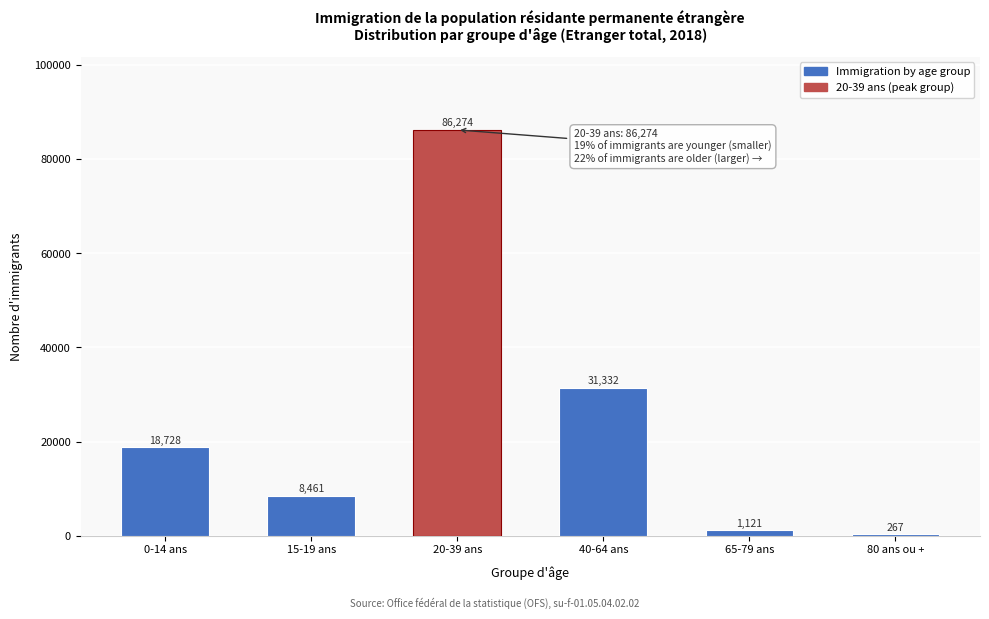

Reading left to right, list all the values displayed in this chart.

0-14 ans=18728	15-19 ans=8461	20-39 ans=86274	40-64 ans=31332	65-79 ans=1121	80 ans ou +=267